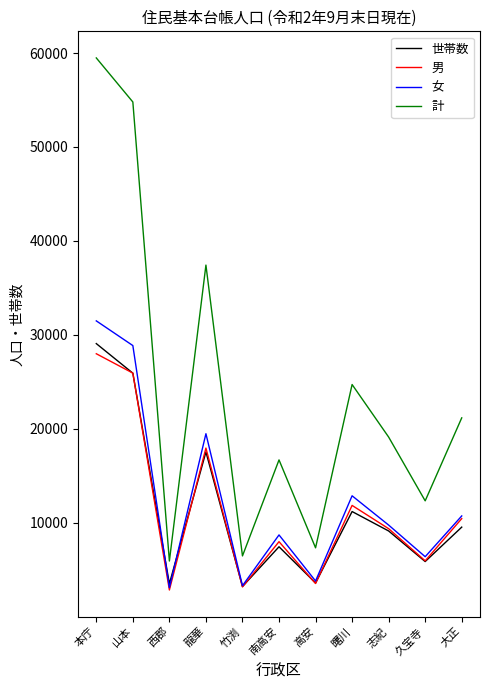

Where does the 計 series first go above 19120?

本庁